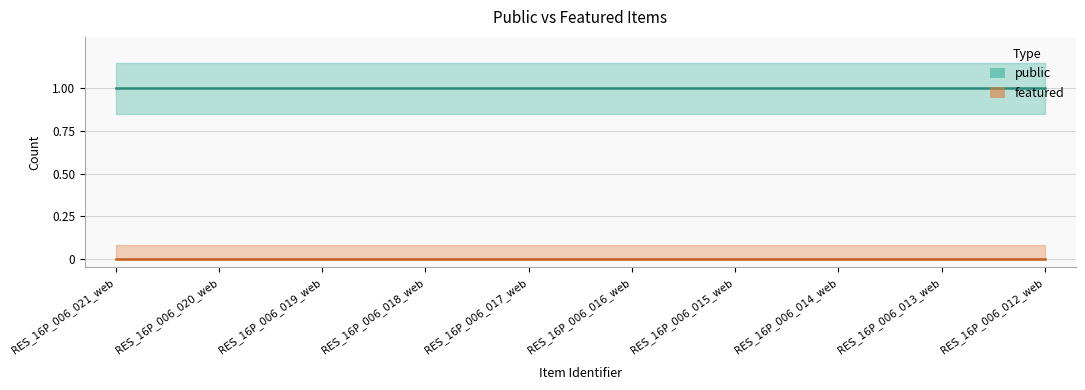

Rank the series by their maximum value, from highest to lowest.

public, featured